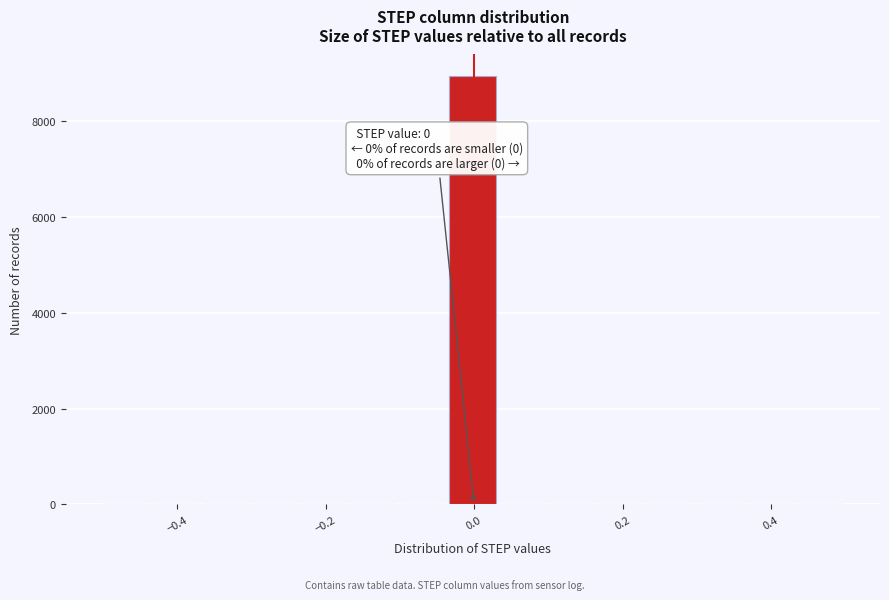

Around what value on the x-axis is the tallest bar? Give the approximate position of its centre, as read against the axis.

0.00